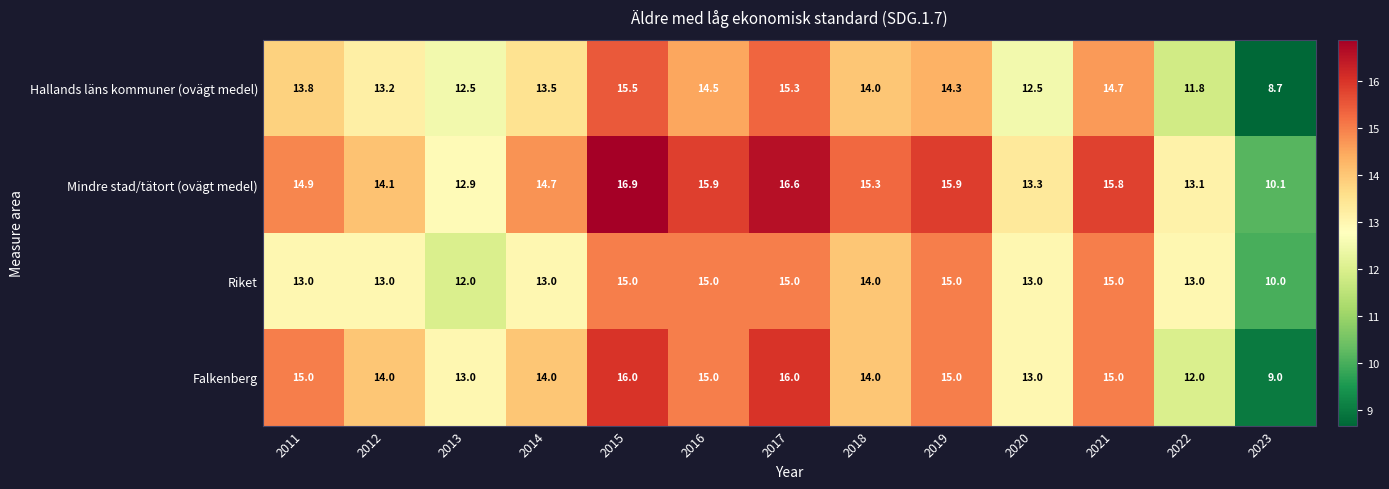

At which label does Hallands läns kommuner (ovägt medel) first exceed 13?

2011